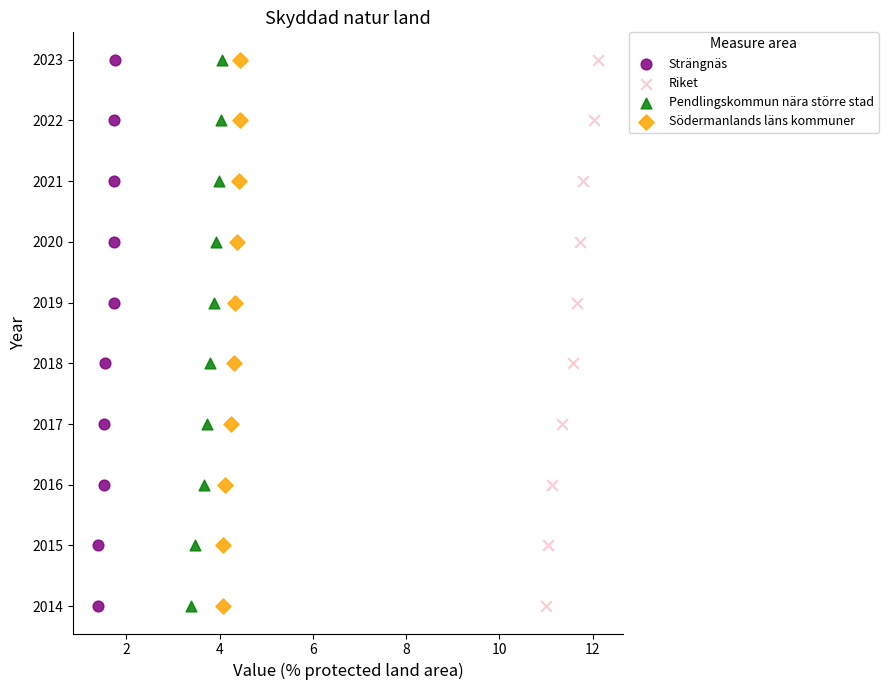

What are all the series names shown in the legend?

Strängnäs, Riket, Pendlingskommun nära större stad, Södermanlands läns kommuner